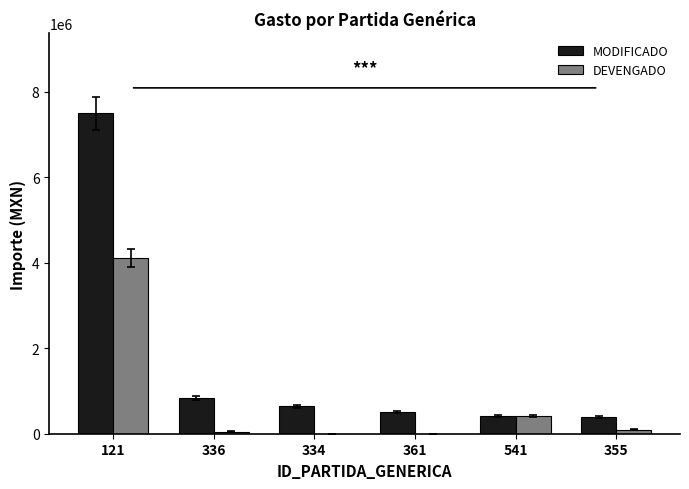

What is the total value across all series at 361?

509696.8